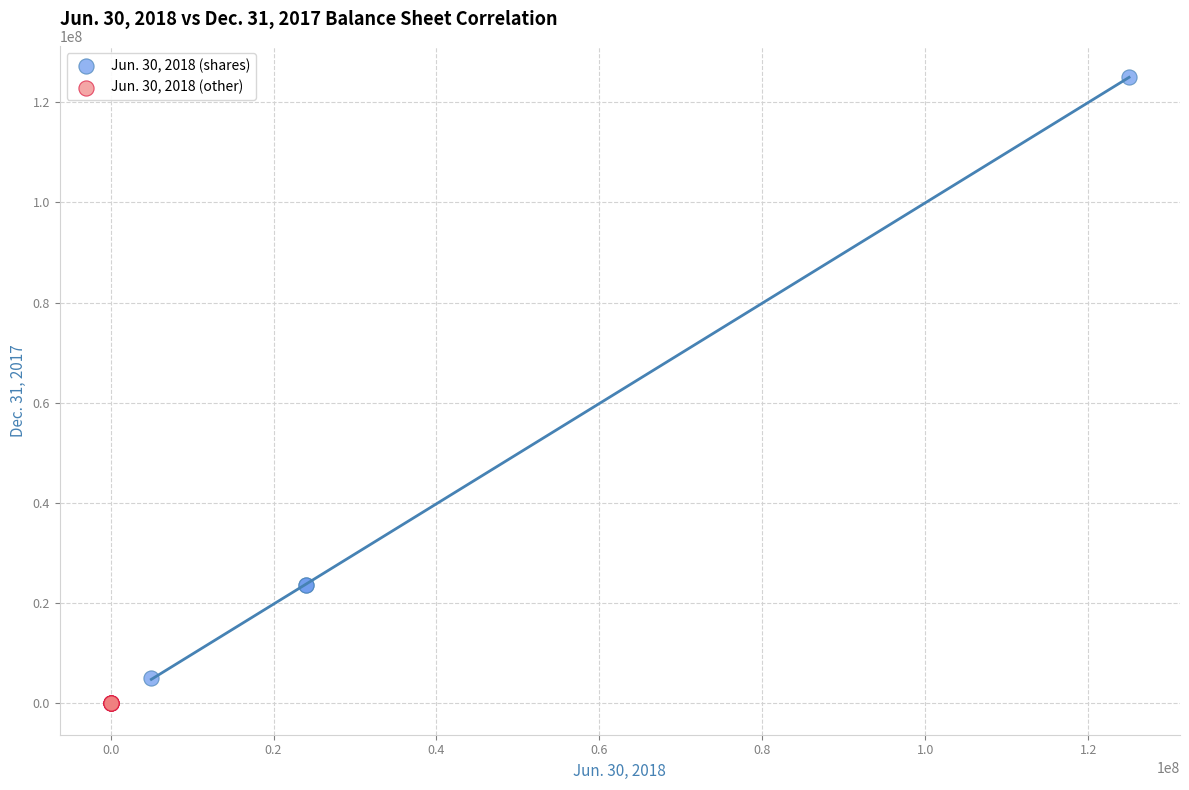

Which series reaches the maximum Y coordinate?

Jun. 30, 2018 (shares)